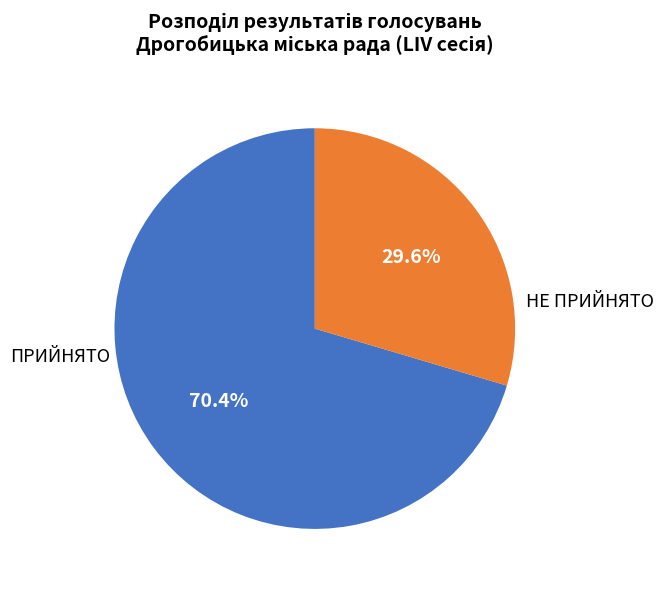

Is there a majority slice in this chart?

Yes